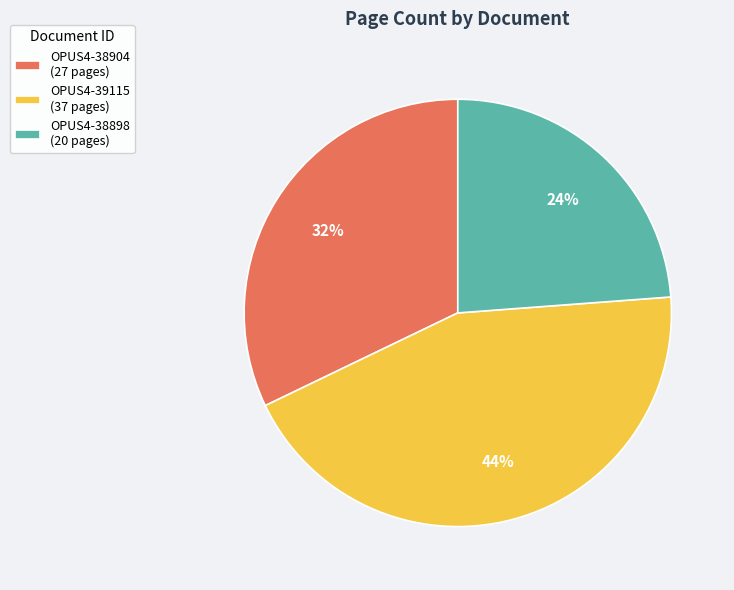

Does OPUS4-39115 represent more than half of the total?

No